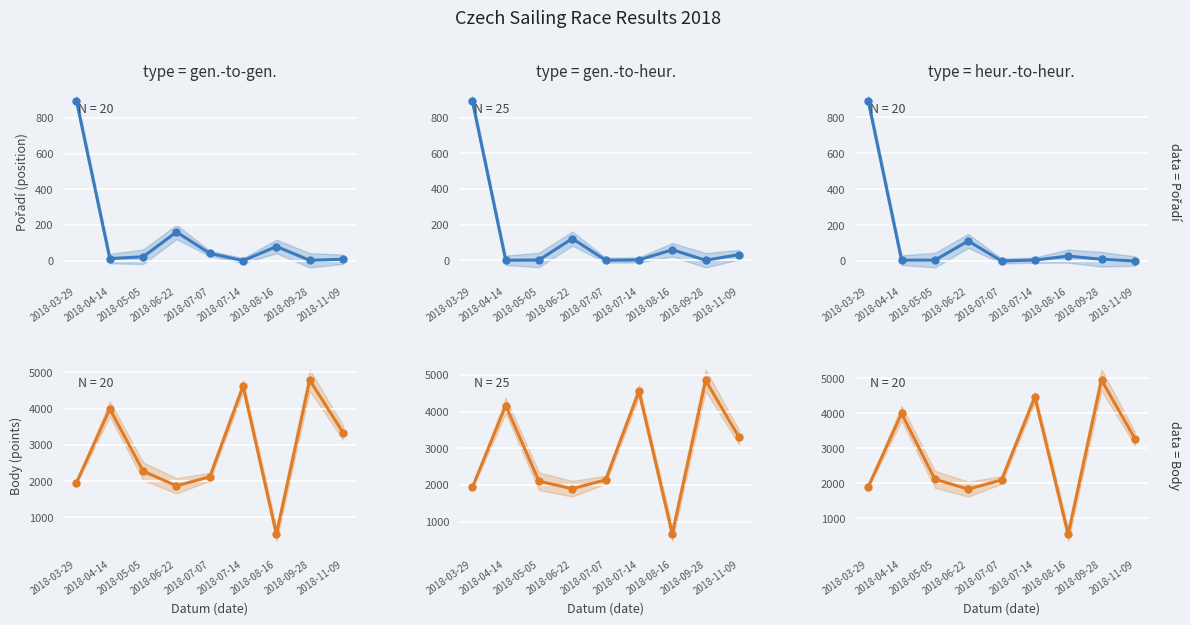

At which label is Body closest to 2746?

2018-11-09